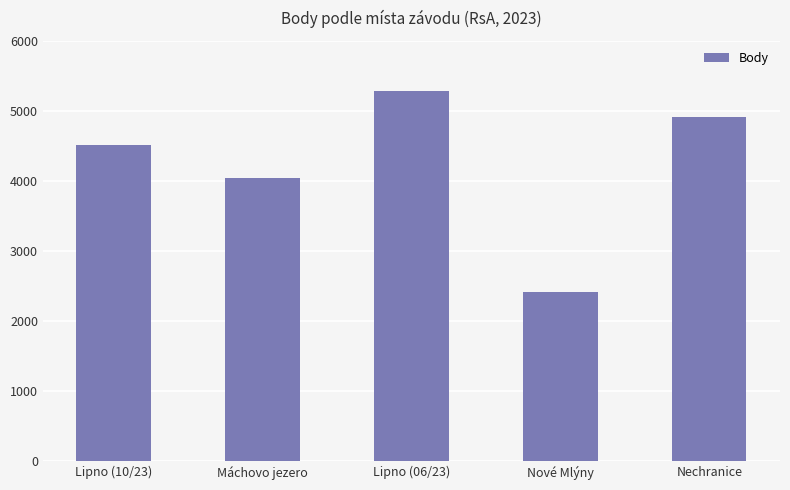

Which category has the lowest value across all series?

Nové Mlýny